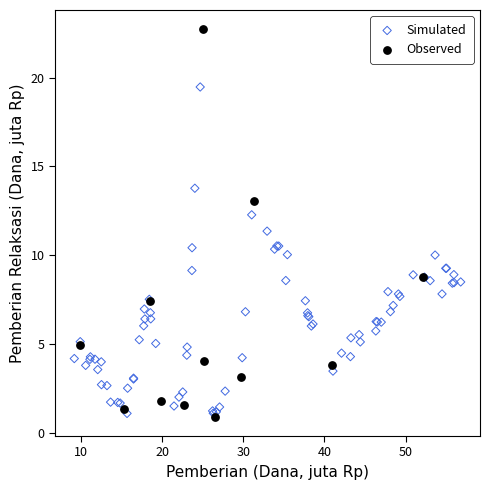

Which series contains the highest Y value?

Observed